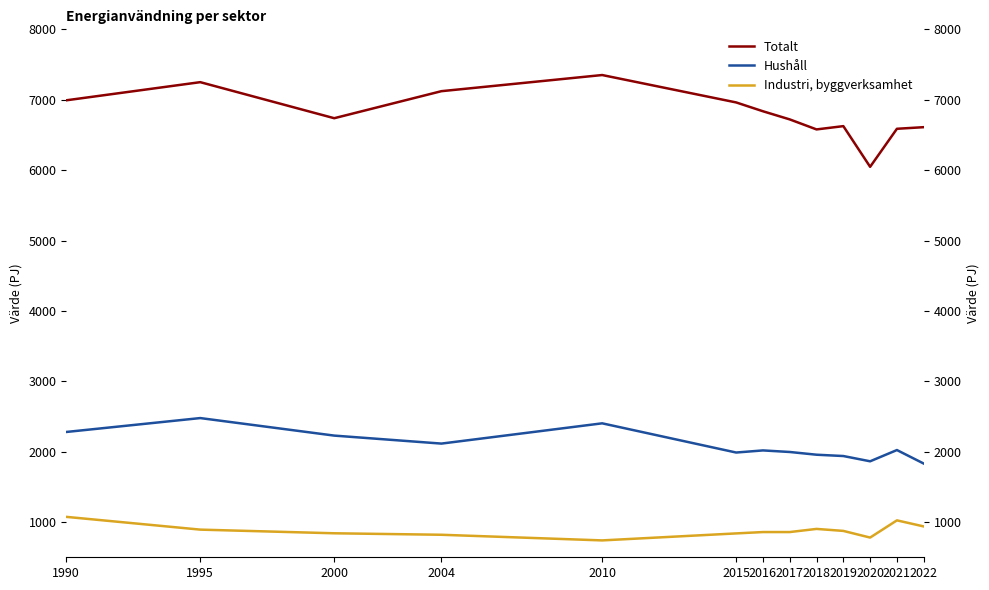

At which label is Industri, byggverksamhet closest to 906?

2018